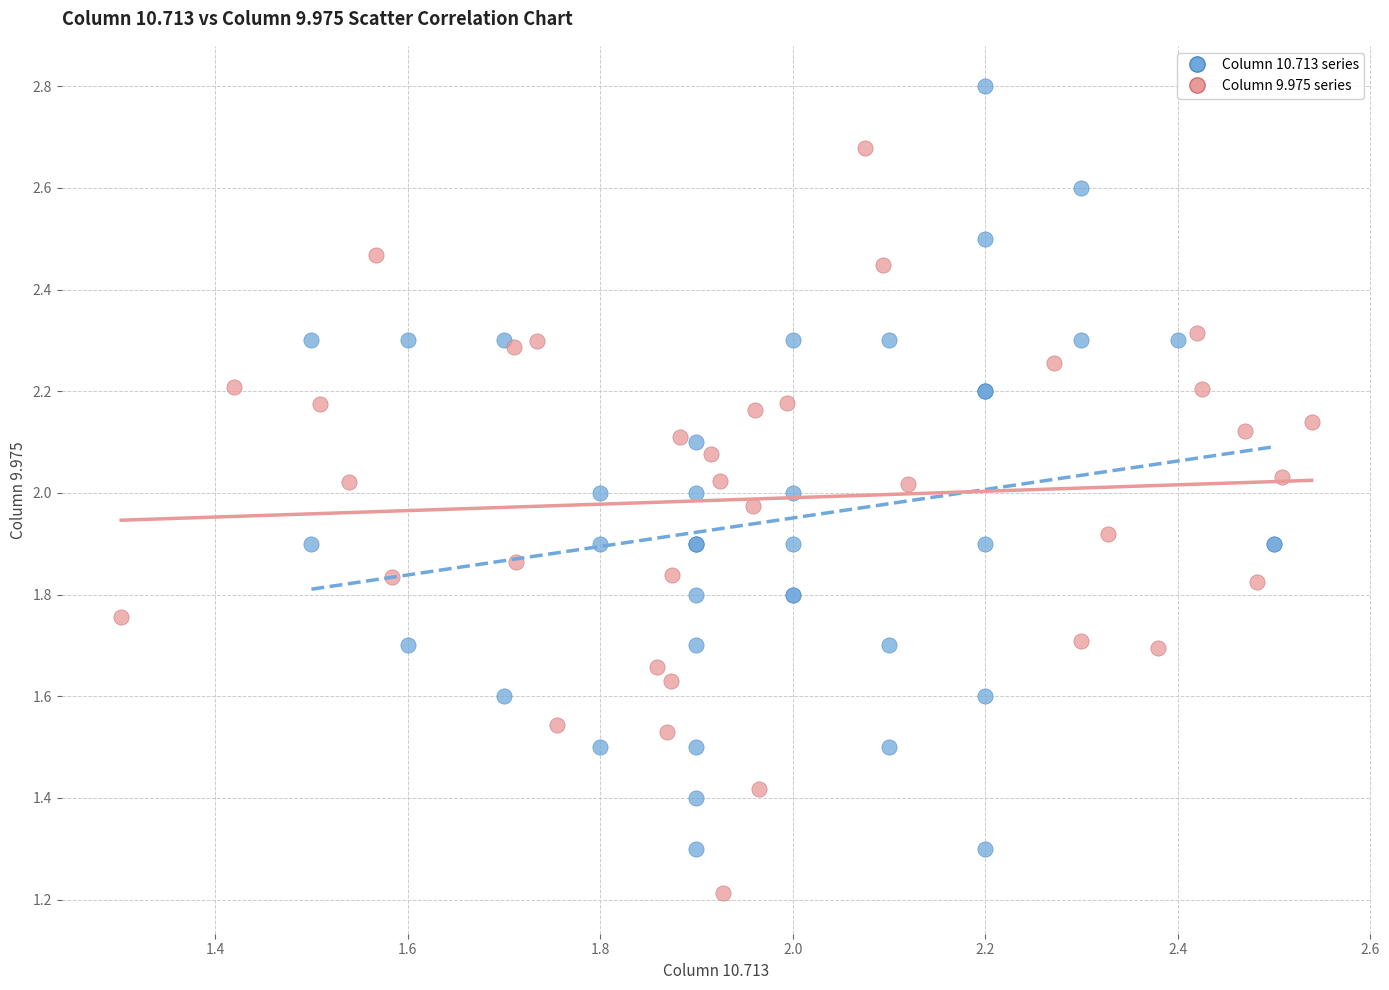

Which series contains the lowest Y value?

Column 9.975 series